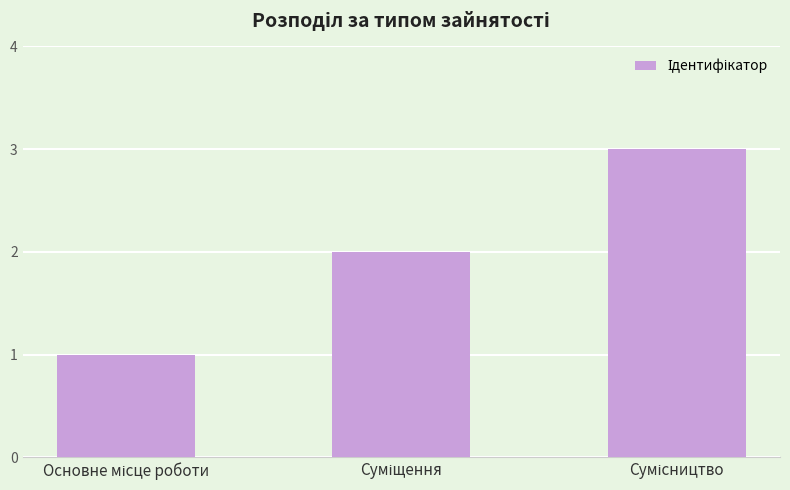

What is the sum of all values?

6